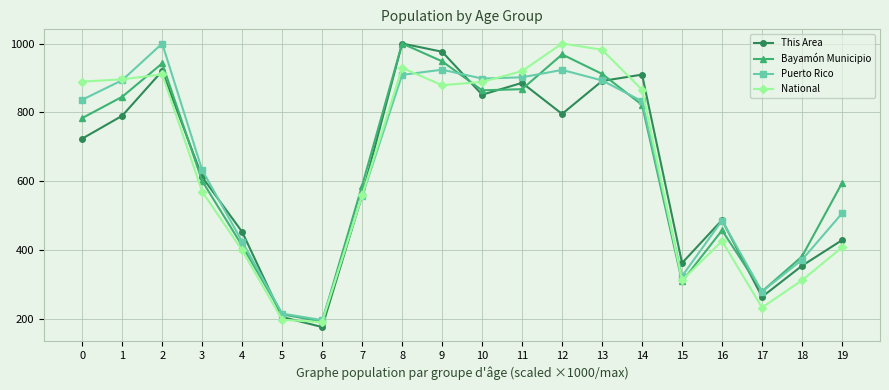

At how many categories does at least one series exceed 566?

13